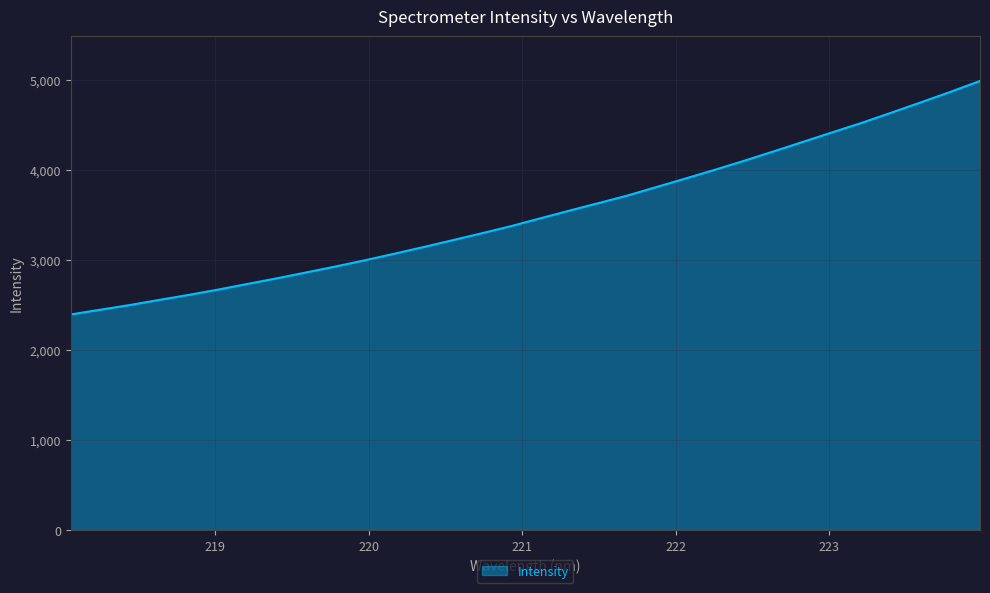

Reading right to left, what are all the values shown in this chart?

4986.0	4866.0	4750.3	4636.7	4524.8	4419.7	4314.1	4208.4	4104.7	4004.3	3907.6	3811.8	3716.3	3630.8	3546.9	3460.6	3373.9	3294.4	3217.1	3140.2	3065.9	2993.3	2924.5	2858.4	2793.2	2731.0	2668.1	2609.3	2553.8	2497.2	2445.5	2393.2